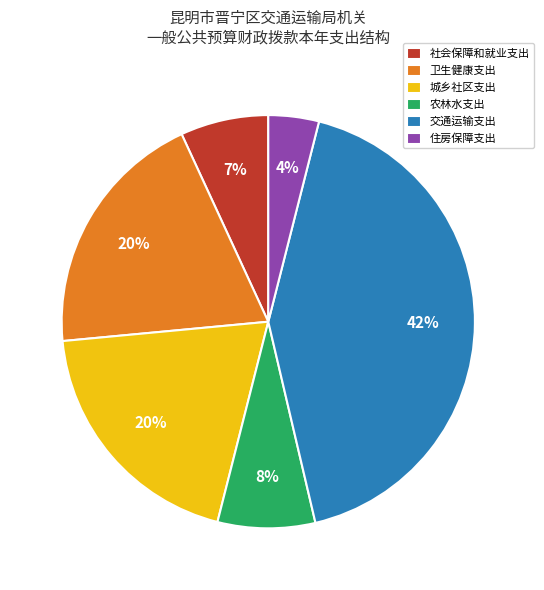

To the nearest percent, what portion does 社会保障和就业支出 represent?

7%